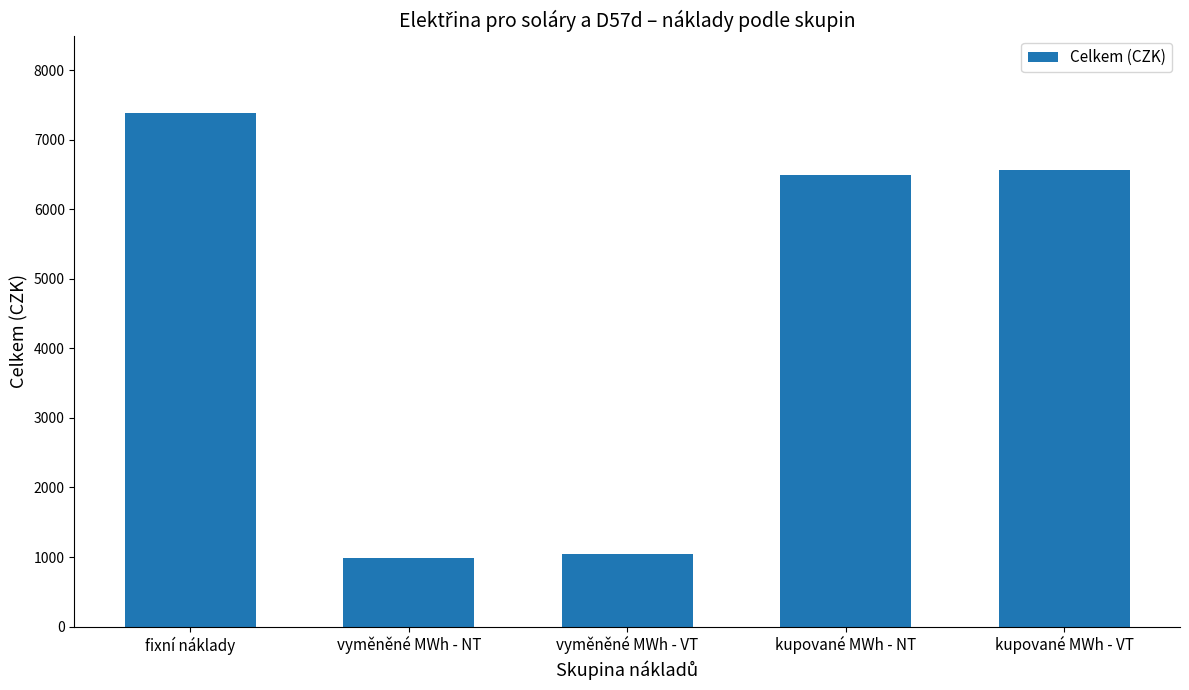

Reading left to right, transcribe all the data shown in this chart.

fixní náklady=7393.6	vyměněné MWh - NT=980.4	vyměněné MWh - VT=1046.9	kupované MWh - NT=6496.8	kupované MWh - VT=6563.1